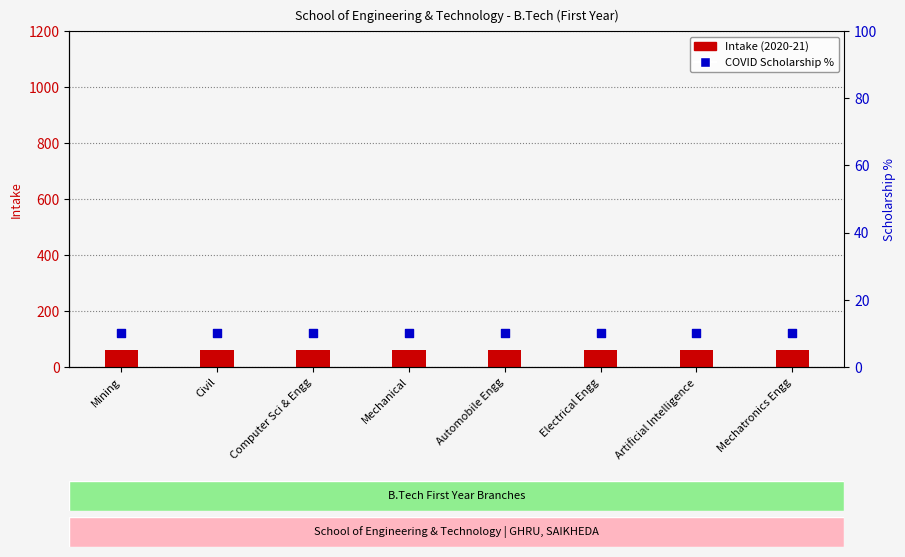

Is the value of Intake (2020-21) at Computer Sci & Engg greater than the value of COVID Scholarship % at Computer Sci & Engg?

Yes